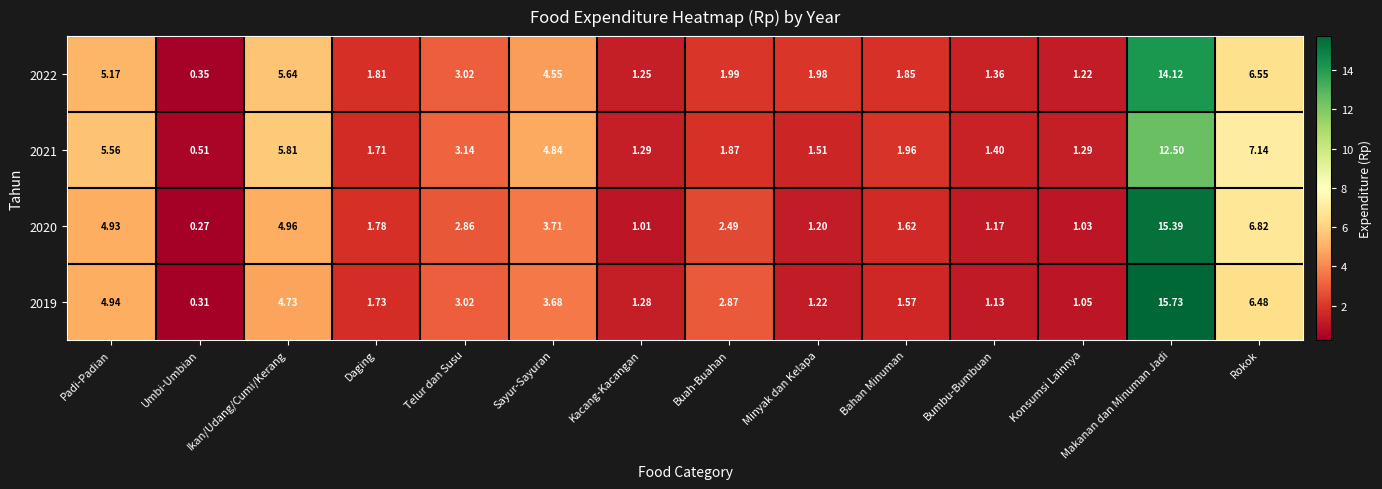

Is the value of 2021 at Sayur-Sayuran greater than the value of 2020 at Rokok?

No